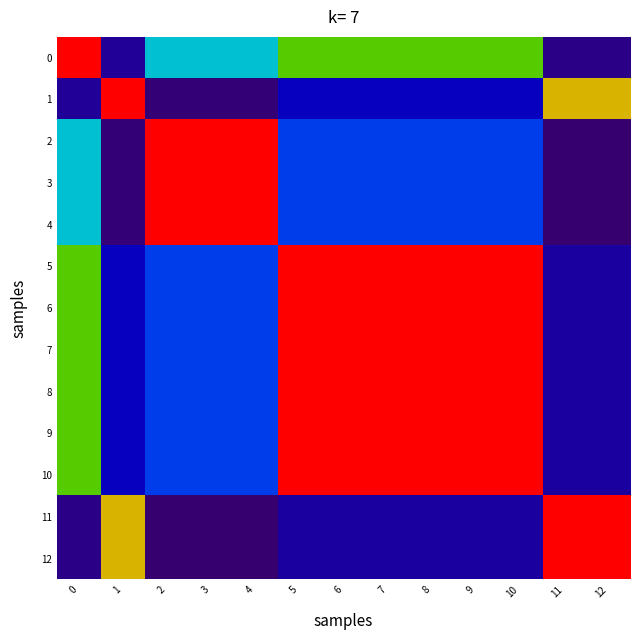

At which category is the sum across all series the highest?

8